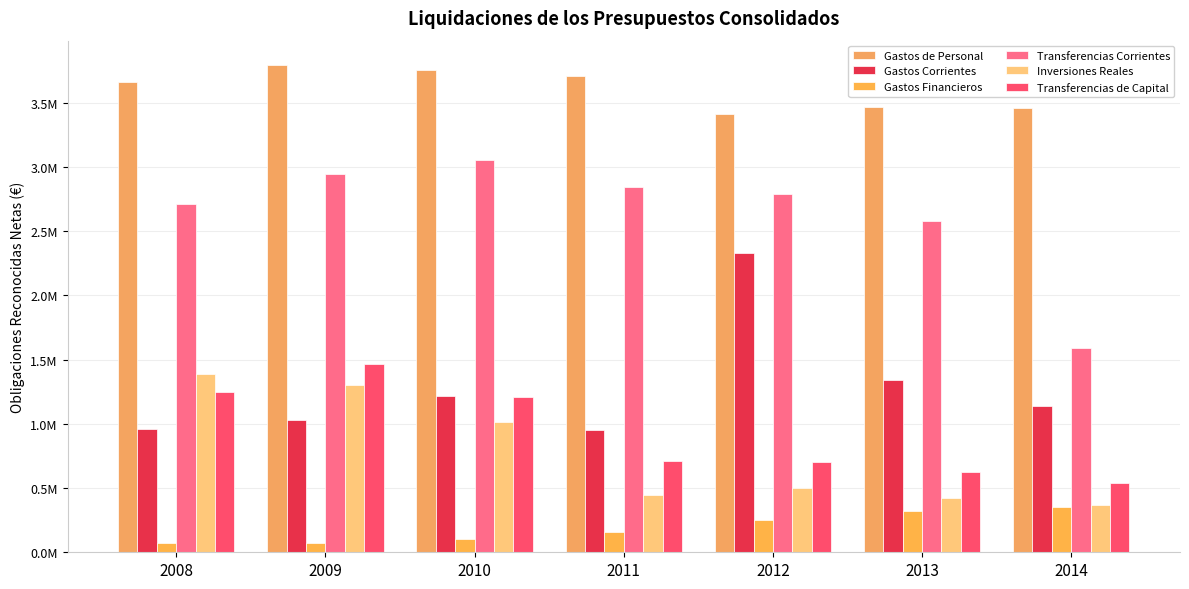

Between 2008 and 2009, which series saw the biggest shift?

Transferencias Corrientes